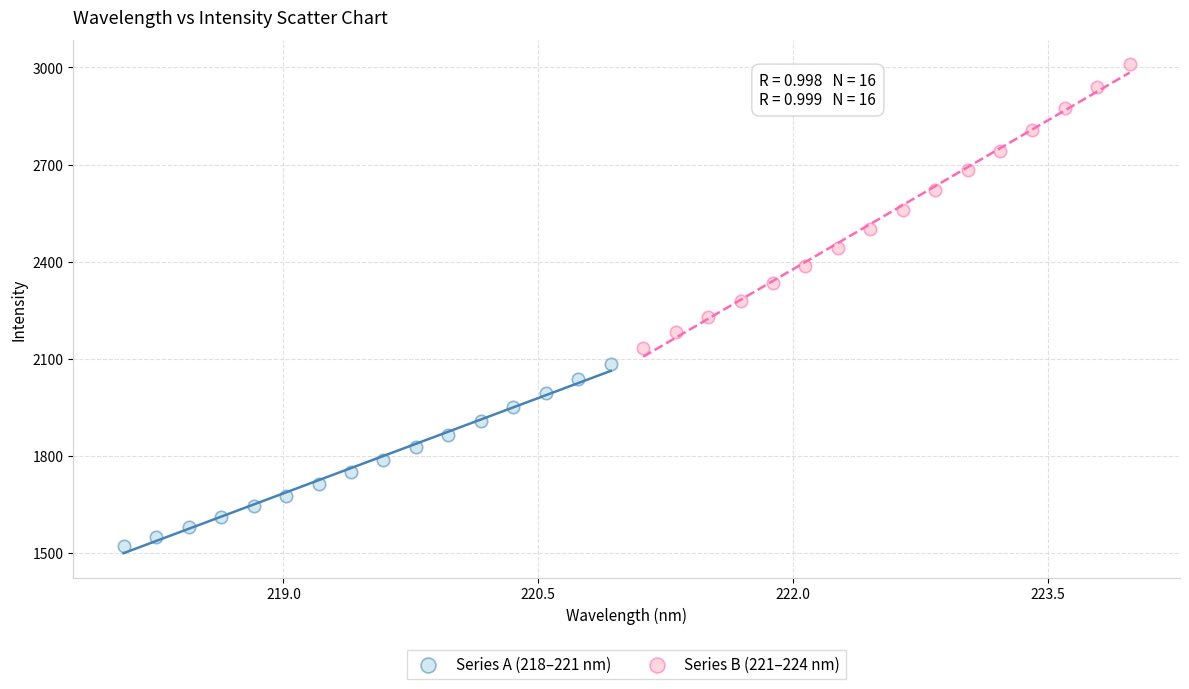

Which series has the widest spread of Y values?

Series B (221–224 nm)